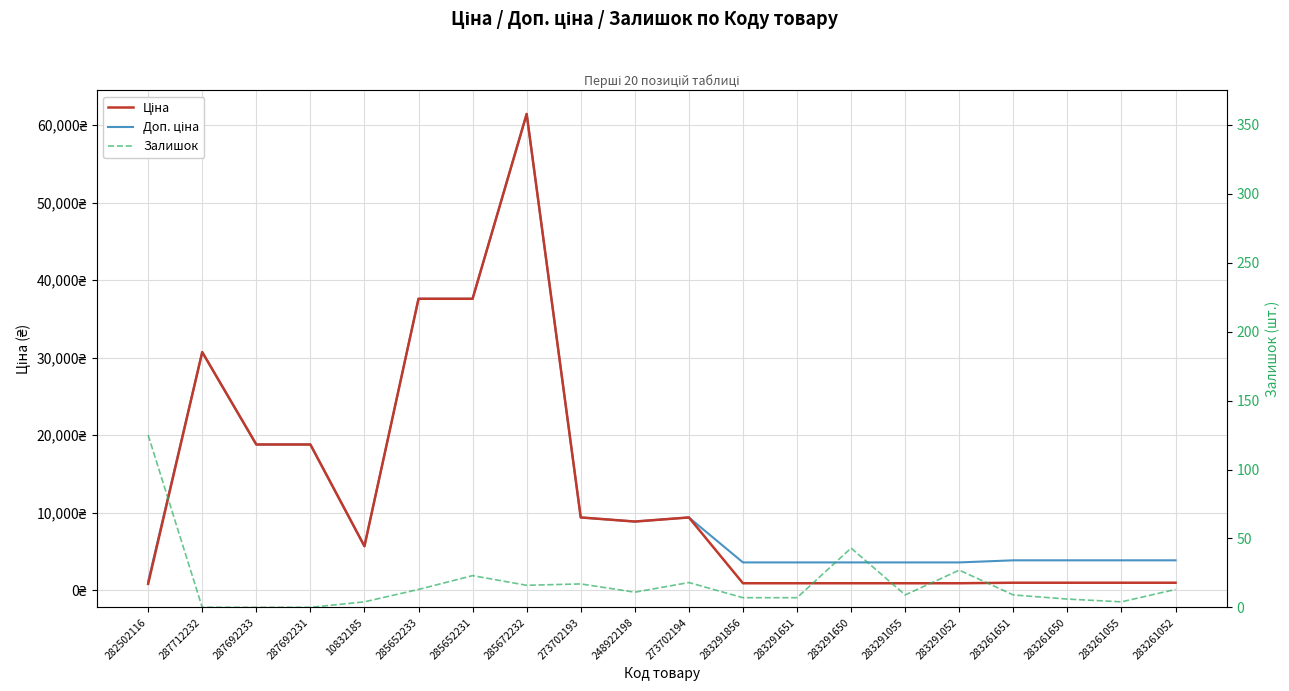

What is the spread (max minus min) of values at 283291055?

3574.6